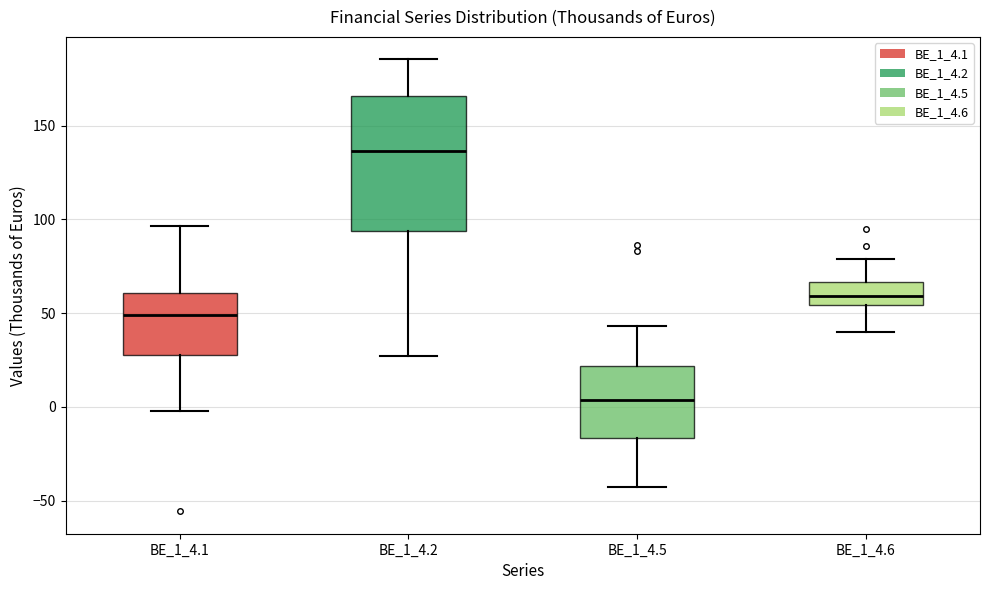

Where is the lower edge of the box for BE_1_4.2 on the y-axis? The values are not printed on the chart, so give them approximately, as read against the axis.

95